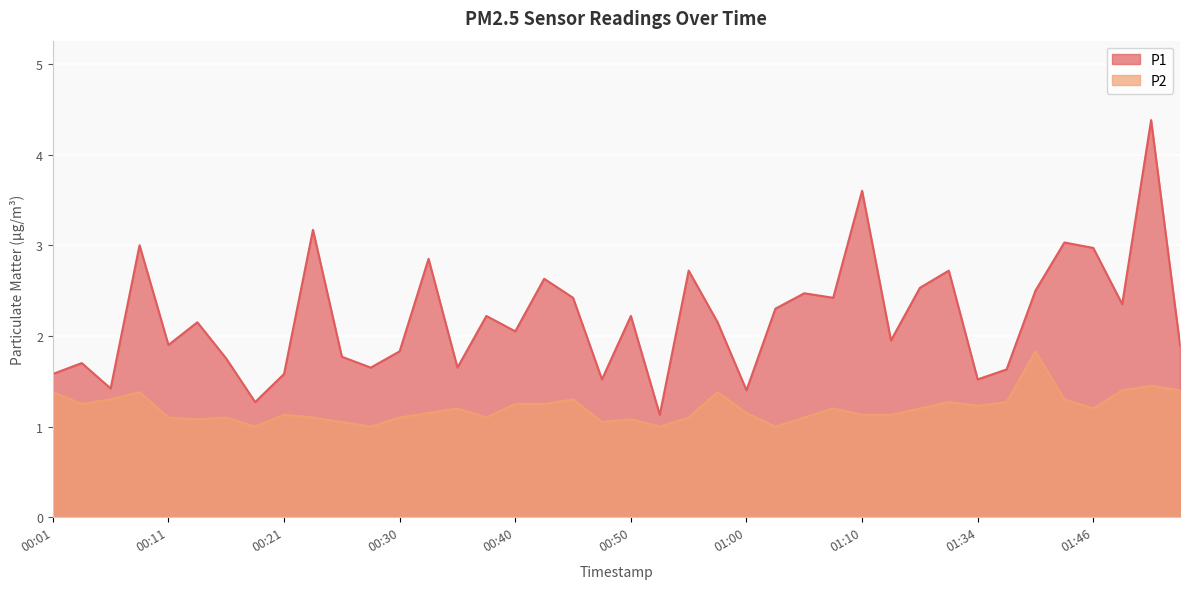

What is the label of the 39th point from the right?

00:04